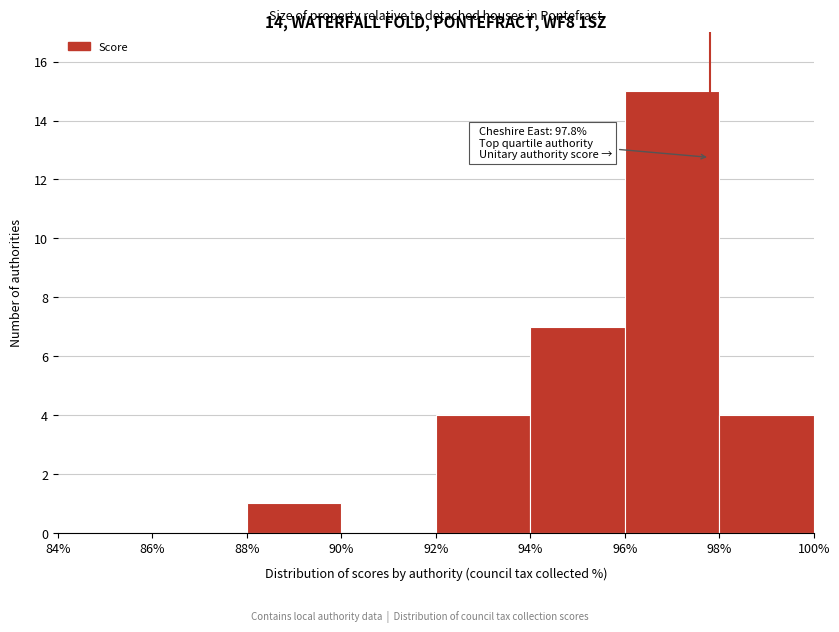

Over which range of the x-axis is the bar tallest?

96% to 98%